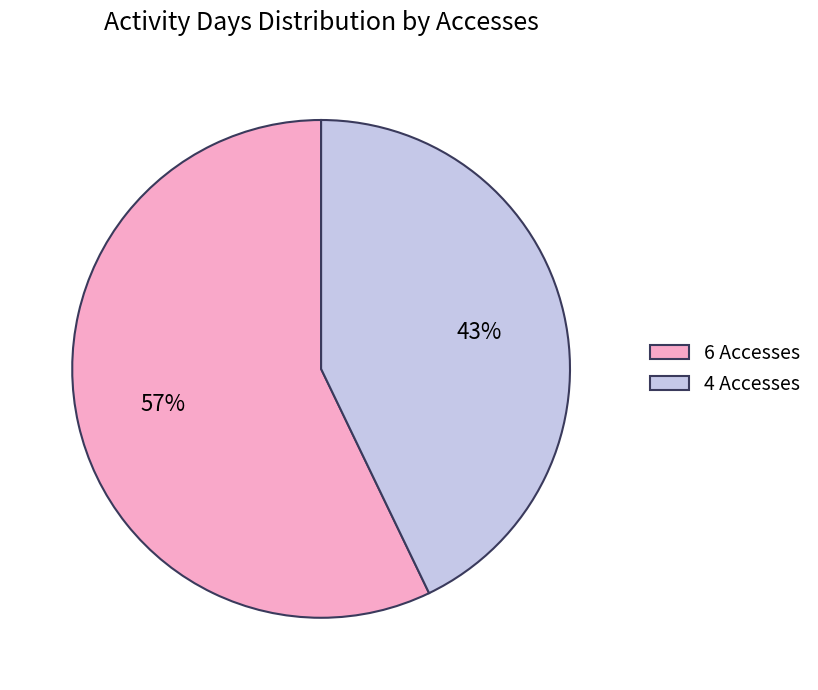

Do 4 Accesses and 6 Accesses together represent more than half of the pie?

Yes